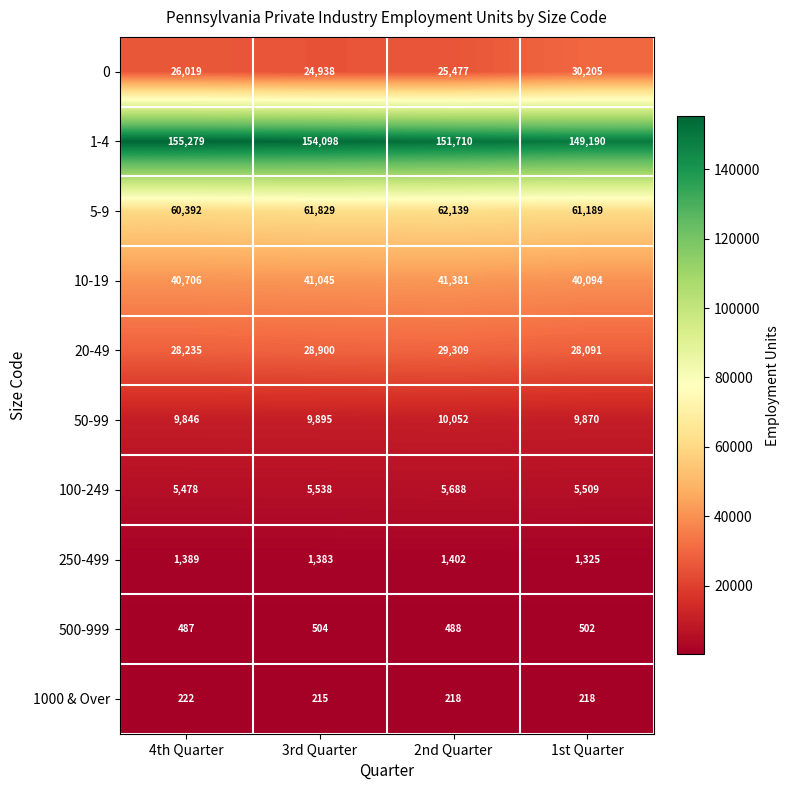

The value of 50-99 at 1st Quarter is 5039. True or false?

False